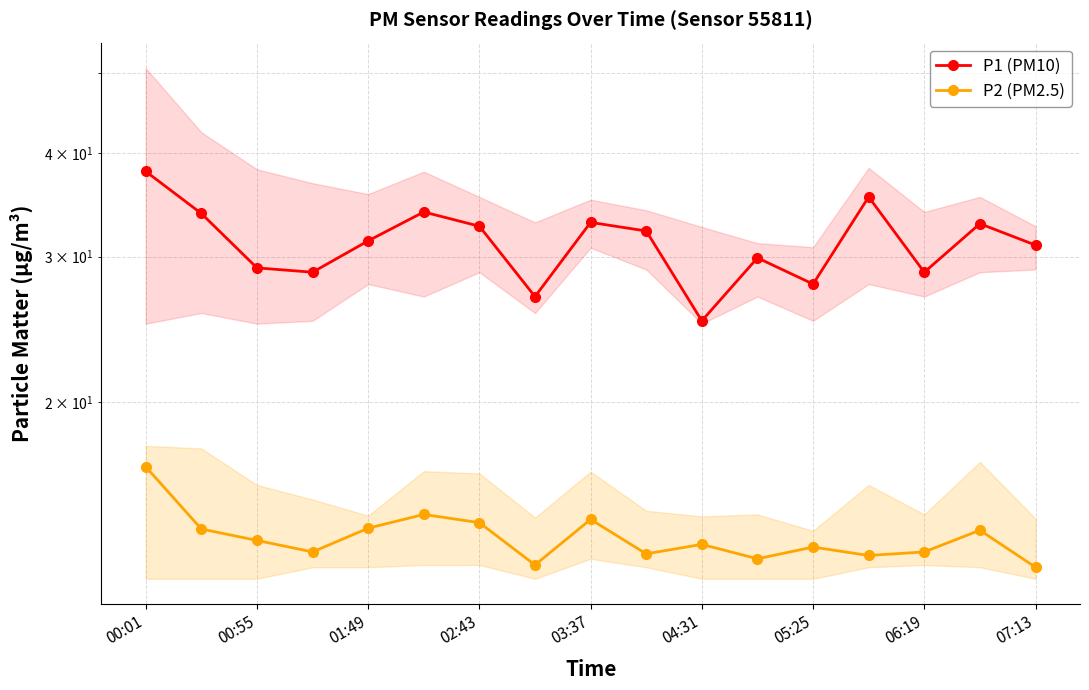

Reading left to right, extract all data points from this chart.

P1 (PM10): 38.0	33.8	29.1	28.7	31.4	34.0	32.6	26.9	33.0	32.2	25.1	29.9	27.8	35.4	28.7	32.9	31.0
P2 (PM2.5): 16.7	14.1	13.6	13.2	14.1	14.7	14.3	12.7	14.4	13.1	13.5	12.9	13.4	13.1	13.2	14.0	12.7